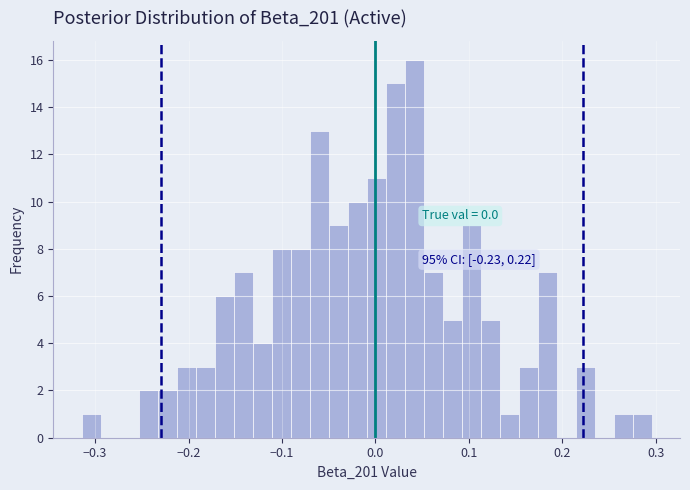

Around what value on the x-axis is the tallest bar? Give the approximate position of its centre, as read against the axis.

0.04